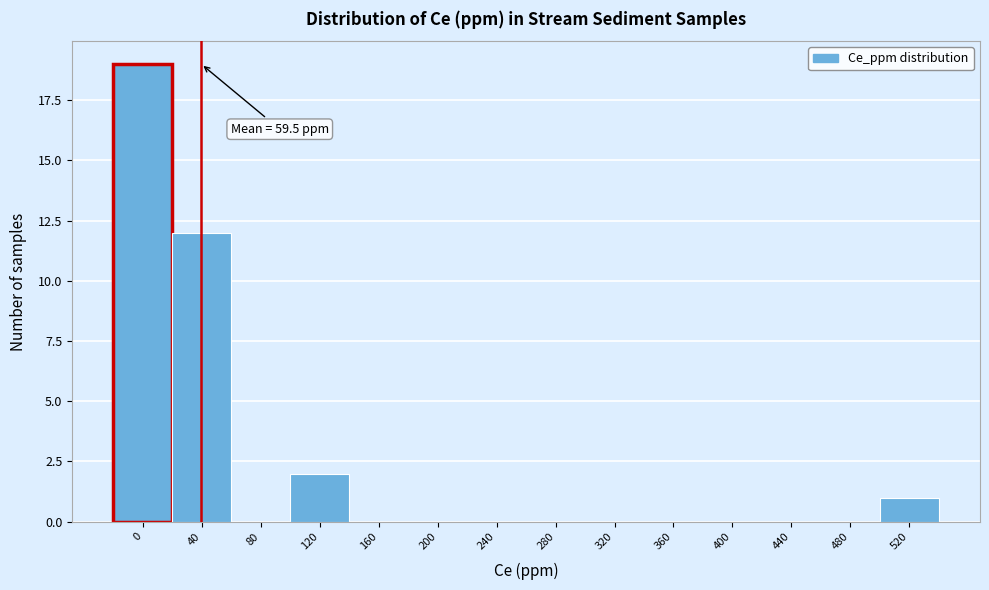

Reading left to right, what are all the values shown in this chart?

0=19	40=12	80=0	120=2	160=0	200=0	240=0	280=0	320=0	360=0	400=0	440=0	480=0	520=1